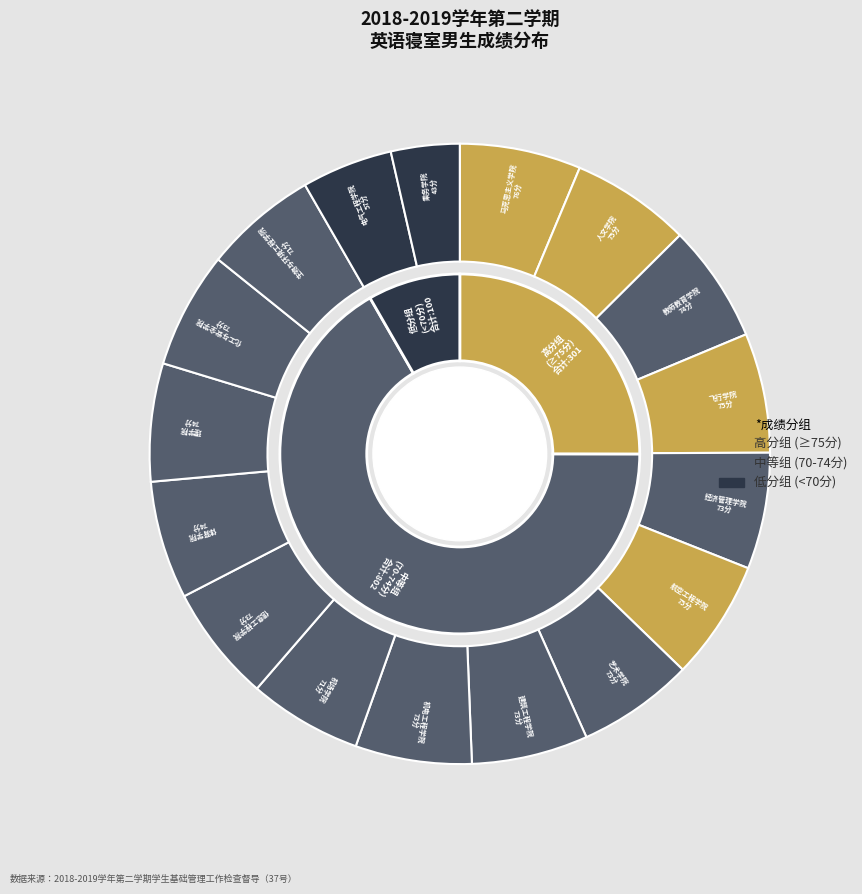

Is it true that 艺术学院 is 17% of the pie?

False